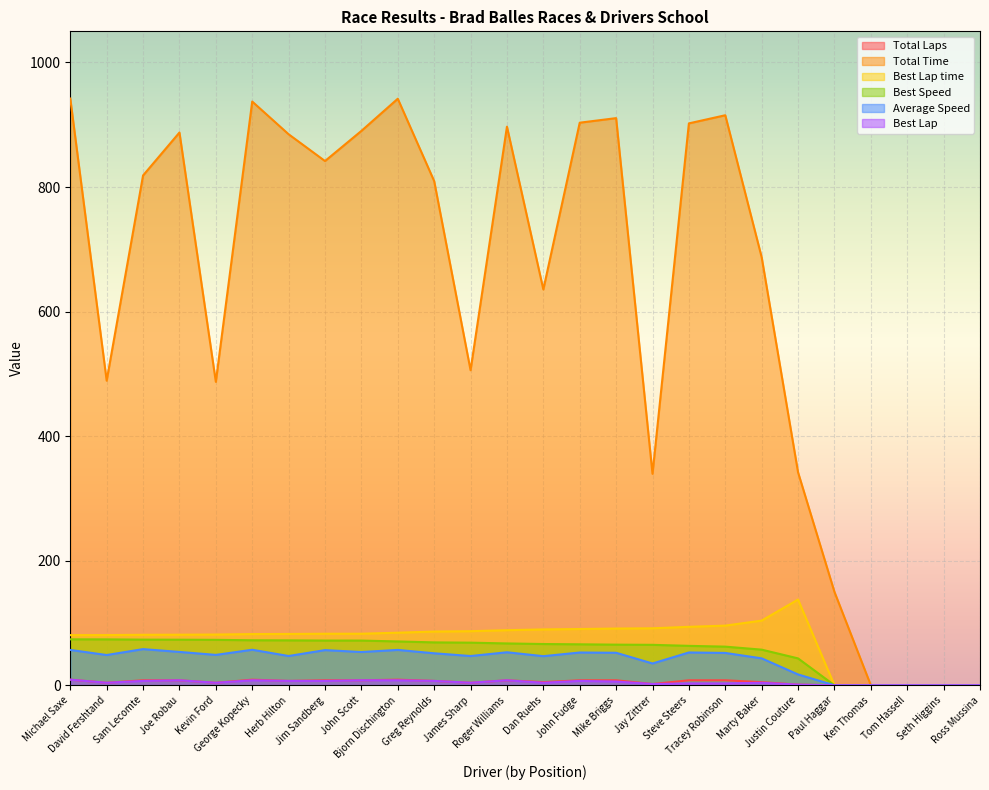

How many lines are shown in the chart?

6